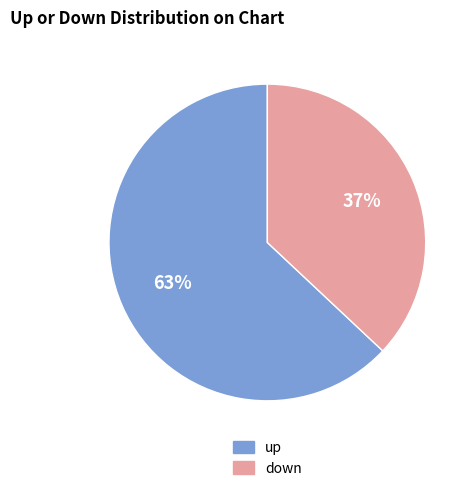

What is the largest slice in the pie chart?

up